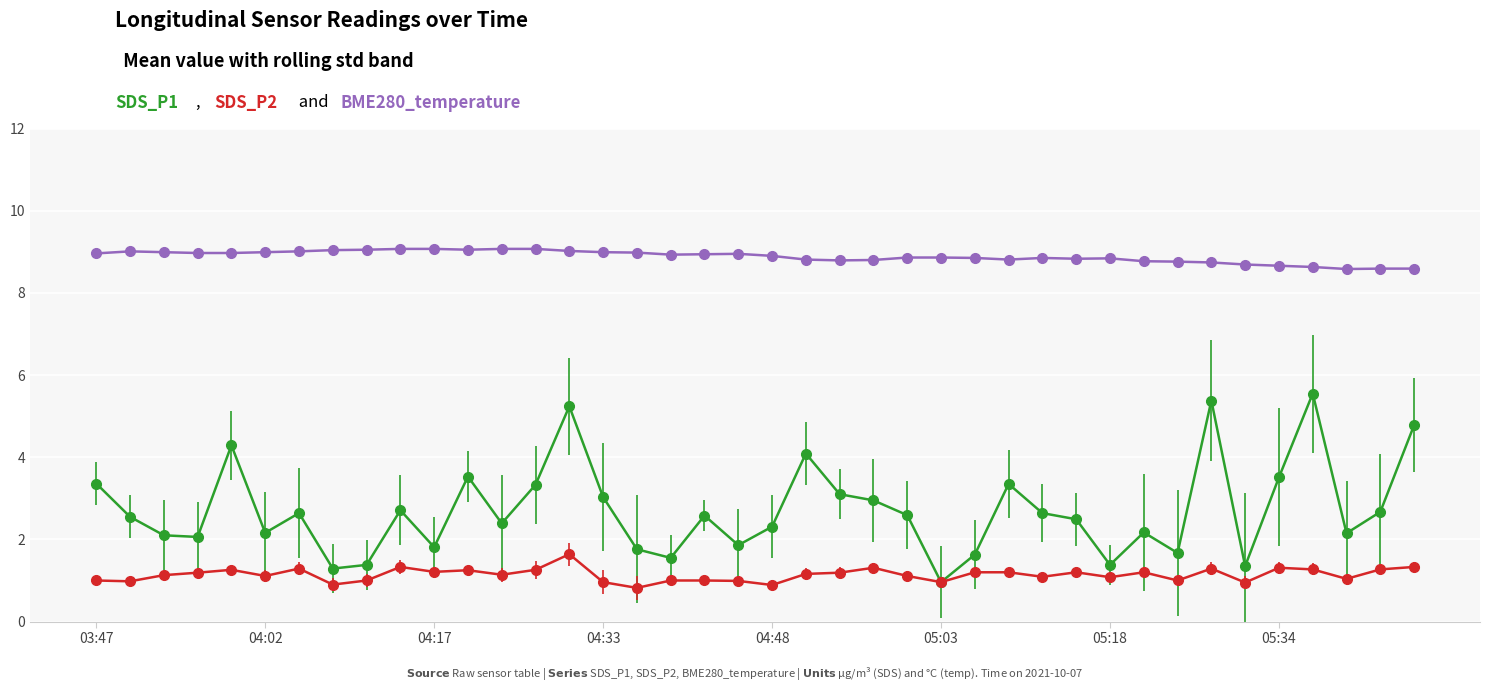

What is the smallest value displayed?

0.8